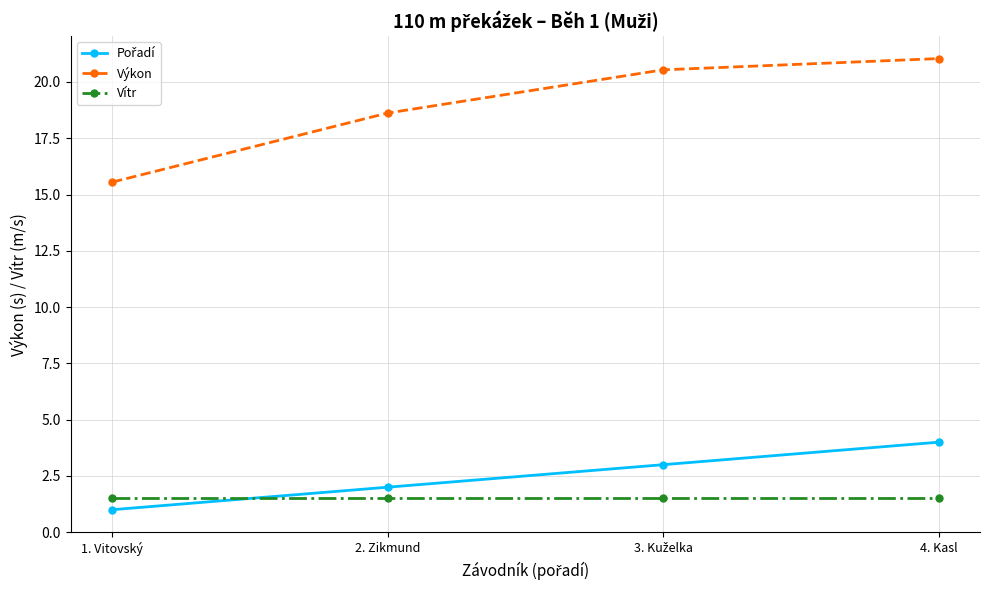

What is the value of the Výkon point at the 4th from the left?

21.0